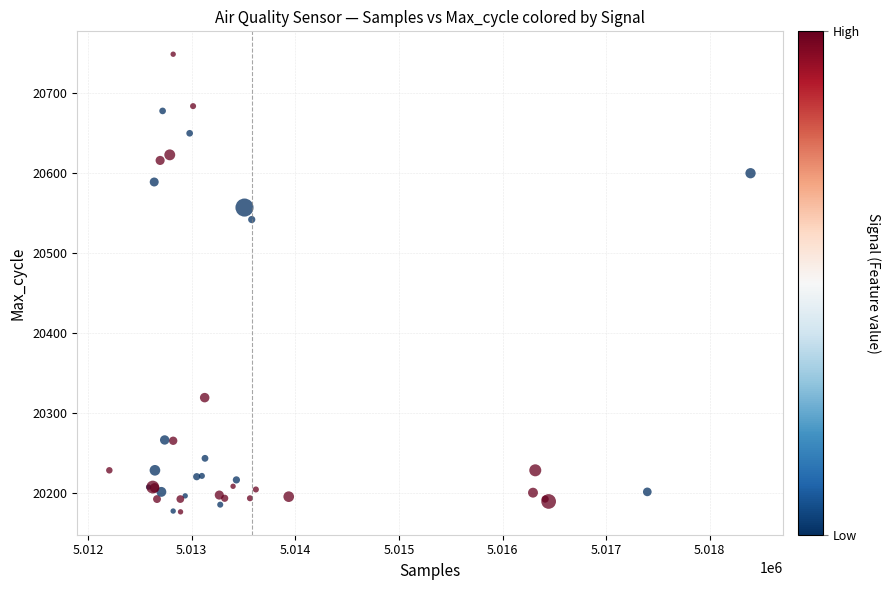

What Y value in the scatter plot is closest to 20462?

20542